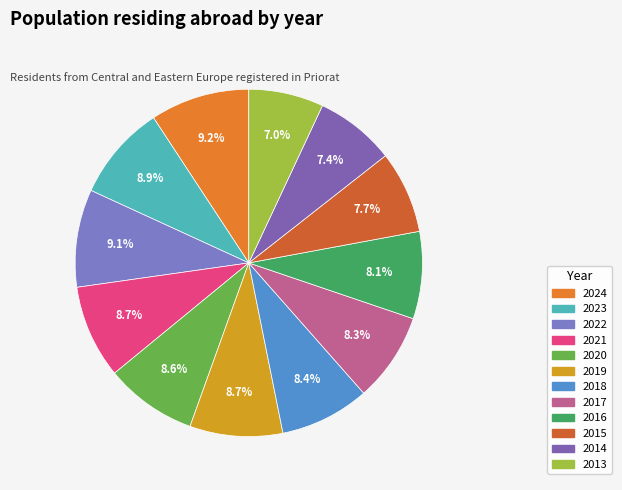

What portion of the pie excludes 2019?

91.3%